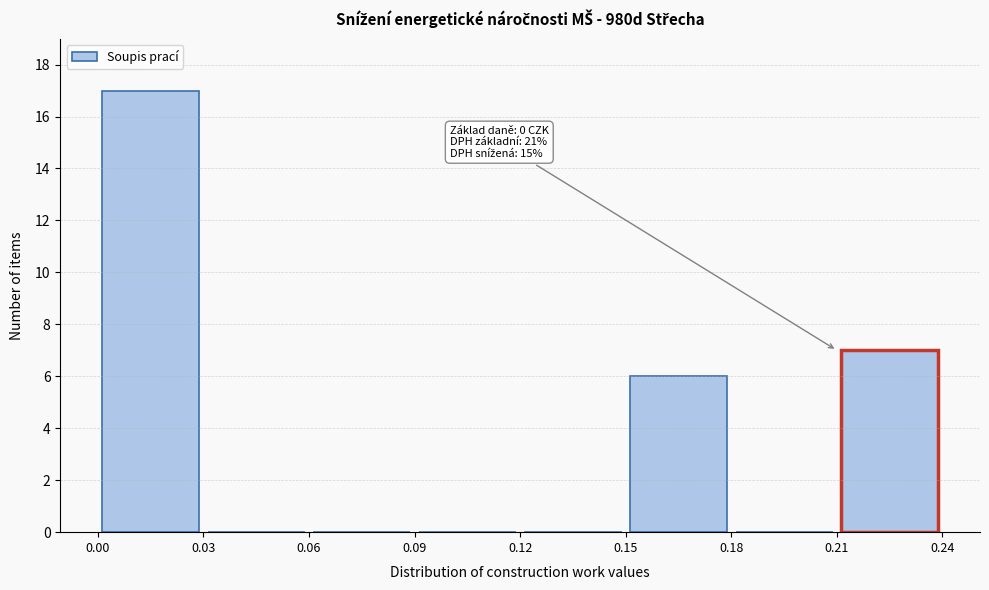

Which range on the x-axis has the tallest bar?

0.00 to 0.03